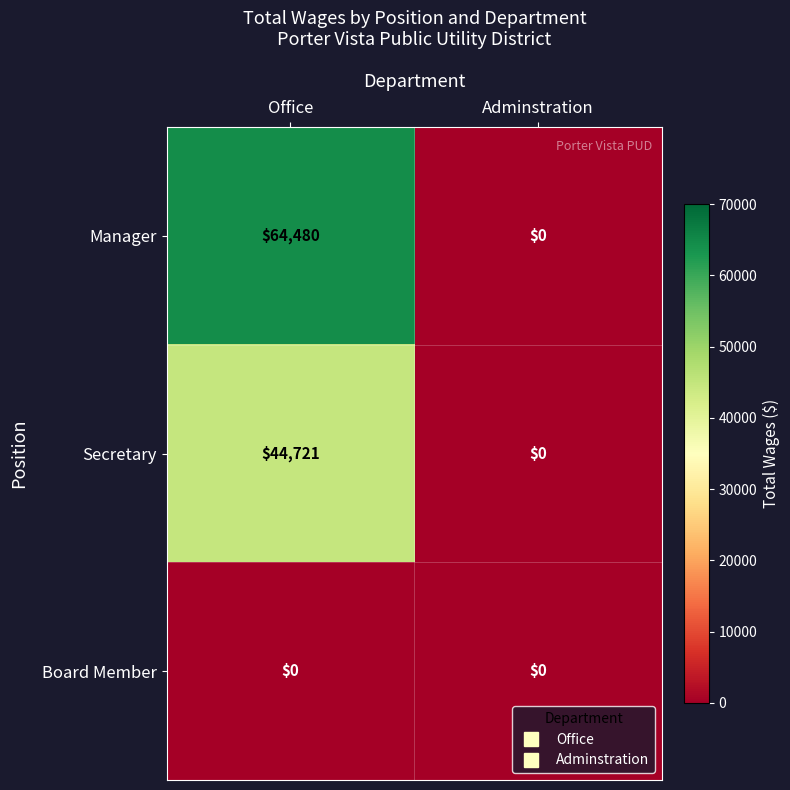

What is the greatest value displayed?

64480